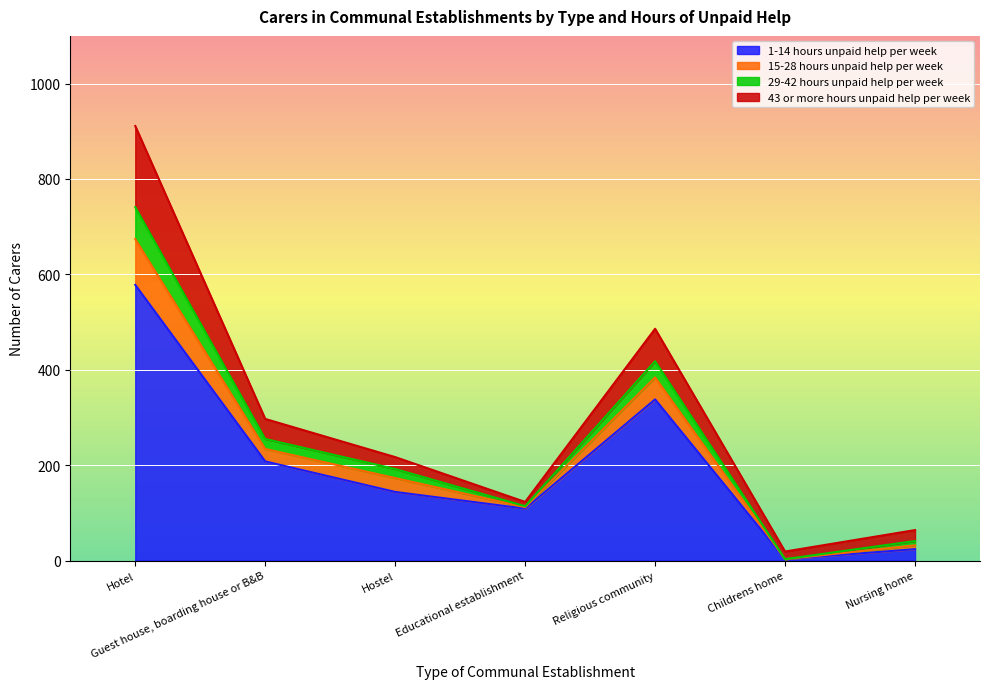

What is the total value across all series at Childrens home?

19